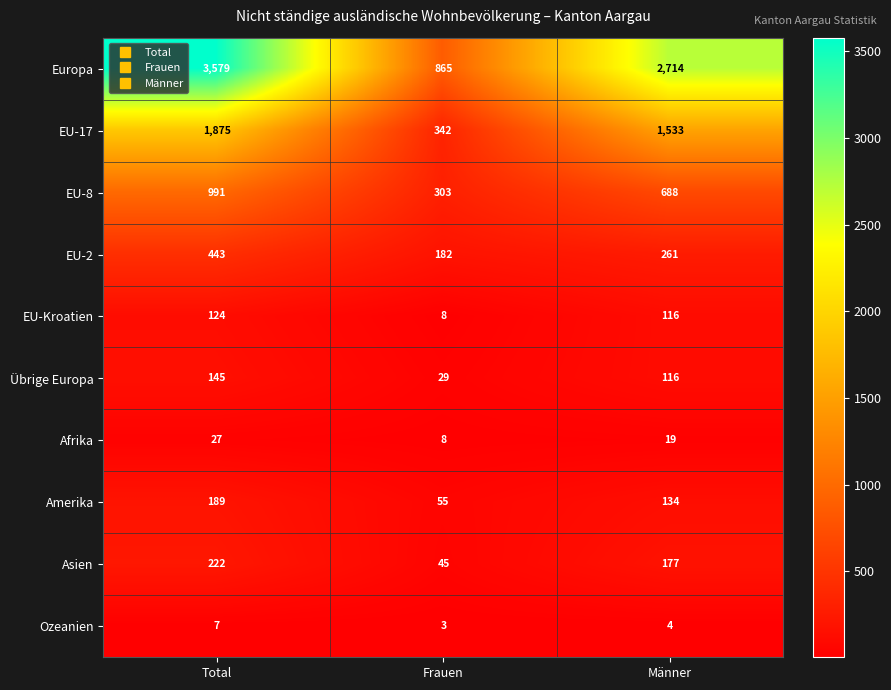

Rank the series by their maximum value, from lowest to highest.

Ozeanien, Afrika, EU-Kroatien, Übrige Europa, Amerika, Asien, EU-2, EU-8, EU-17, Europa